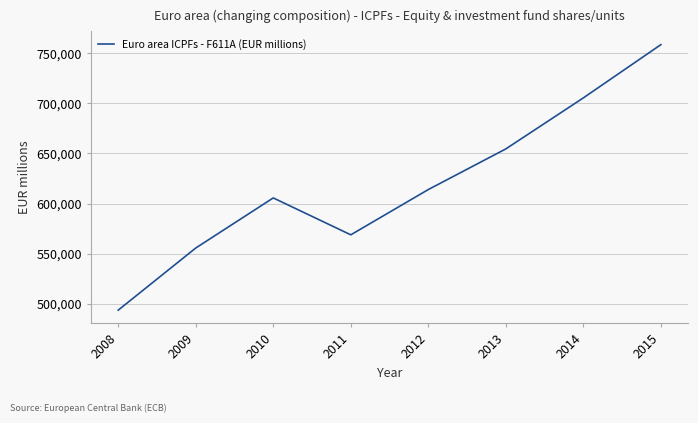

Read the value at 2014.

705403.3